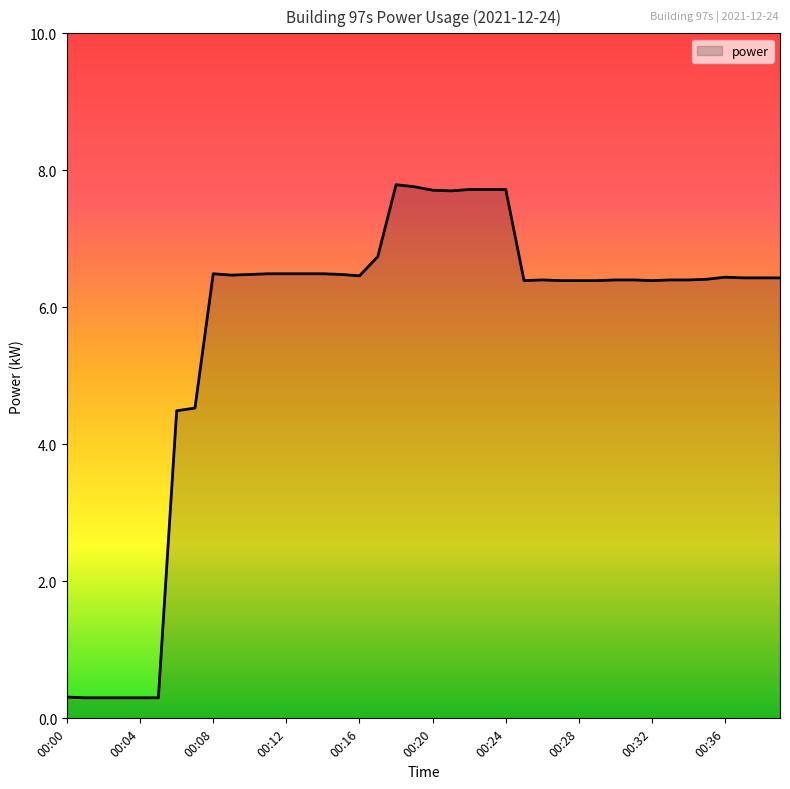

What is the difference between the maximum and second lowest values?

7.5